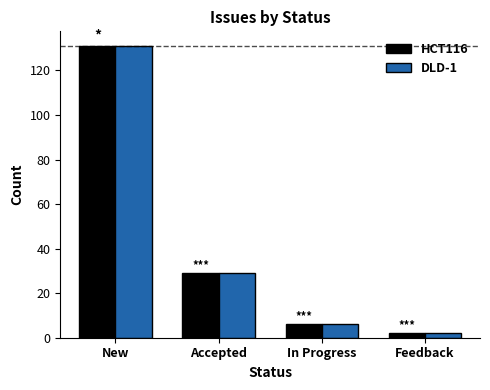

Reading left to right, list all the values displayed in this chart.

HCT116: New=131	Accepted=29	In Progress=6	Feedback=2
DLD-1: New=131	Accepted=29	In Progress=6	Feedback=2